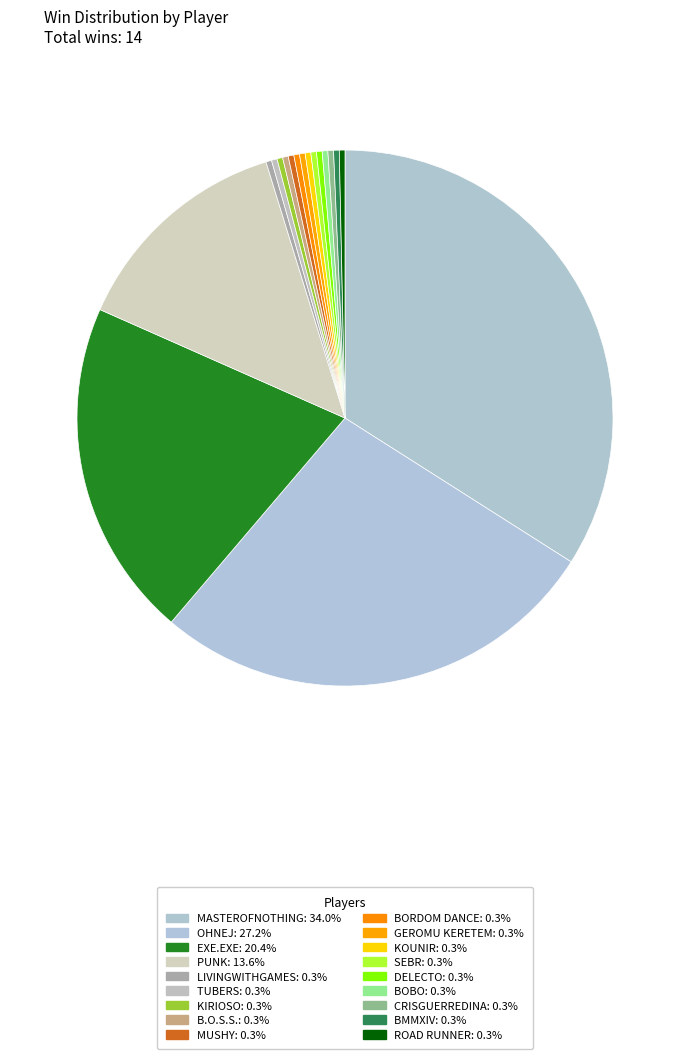

Which slice is the smallest?

LIVINGWITHGAMES